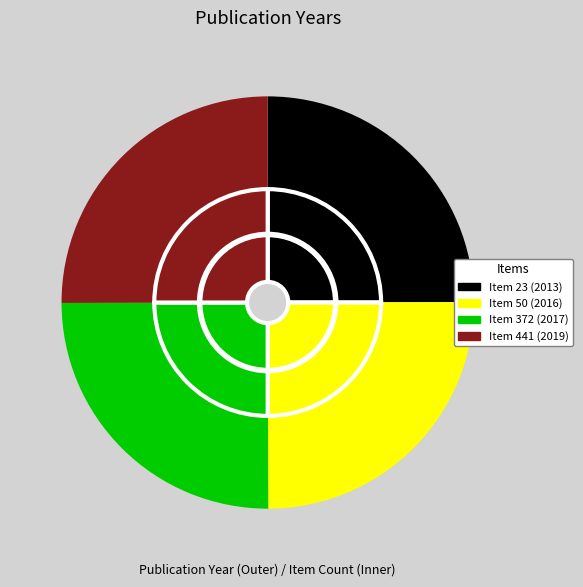

Which slice is the smallest?

Item 23 (2013)